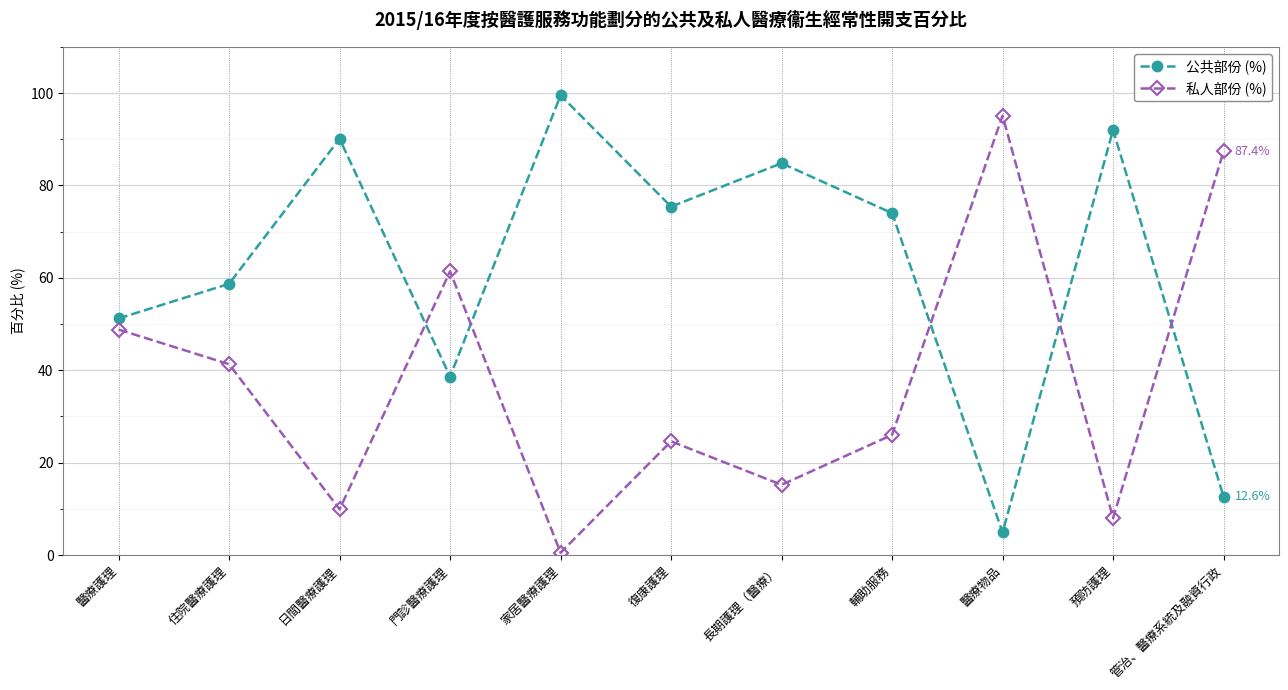

True or false: 私人部份 (%) has more than 0 interior local peaks.

True